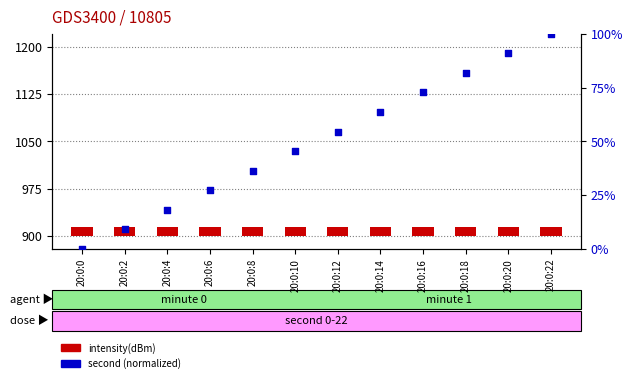

What is the total value across all series at 20:0:16?

87.7